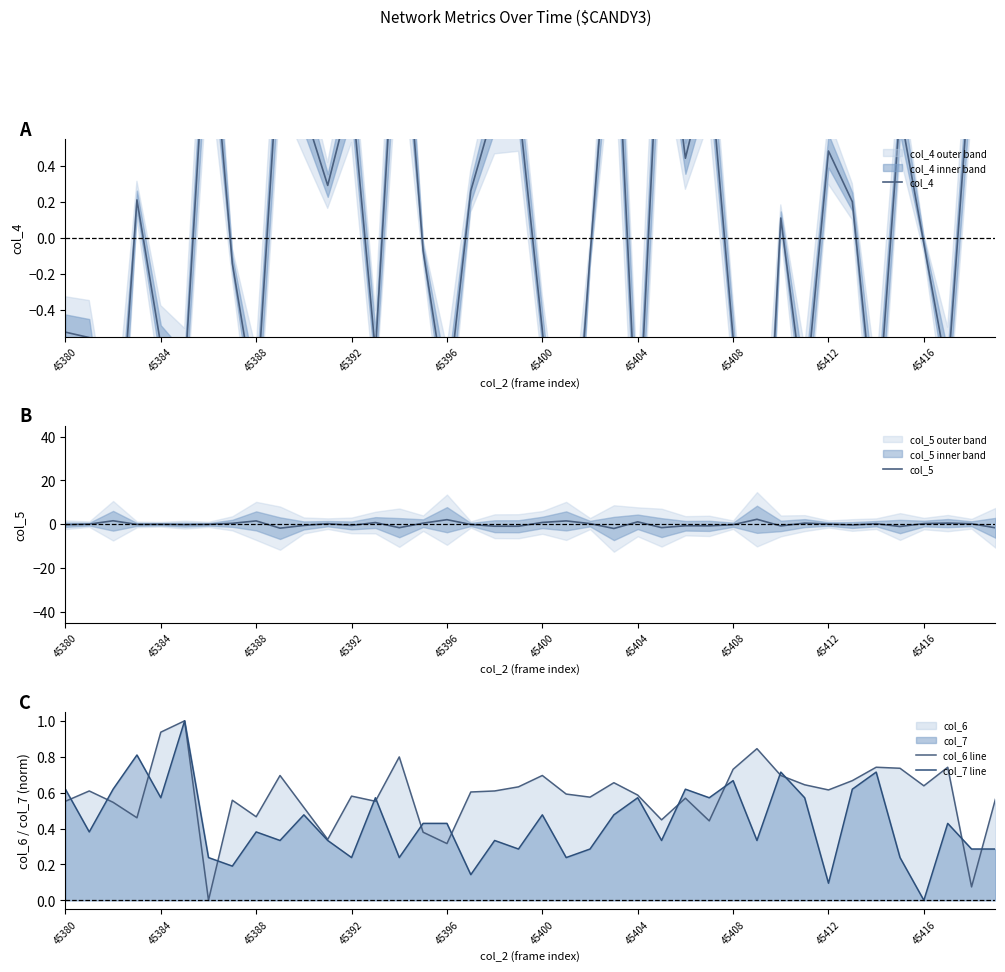

Between which two adjacent categories do col_4 and col_7 line first intersect?

45400 and 45404